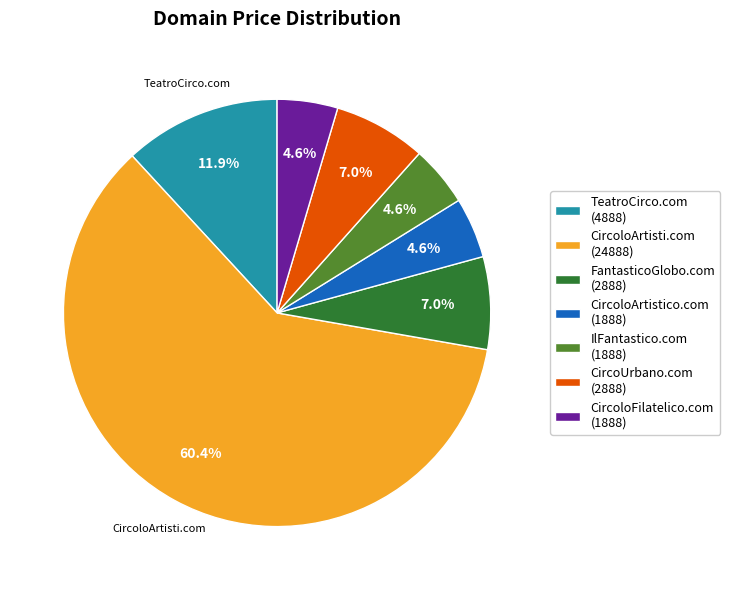

How many segments does this pie chart have?

7